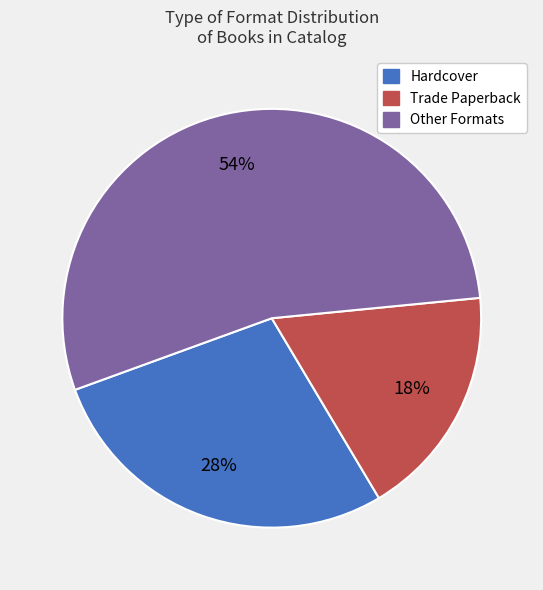

Is there any slice that represents more than half of the pie?

Yes